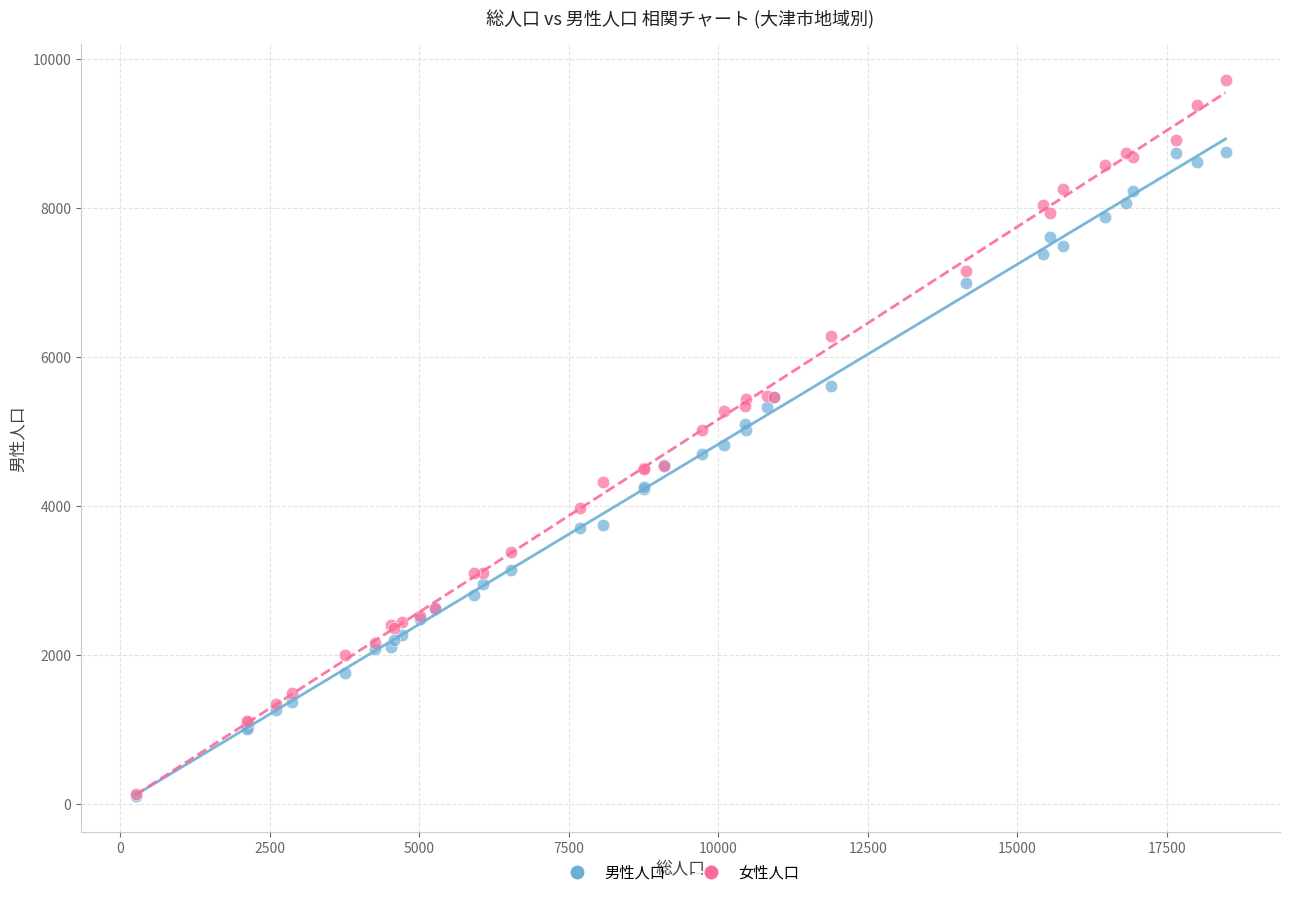

Which series has the widest spread of Y values?

女性人口